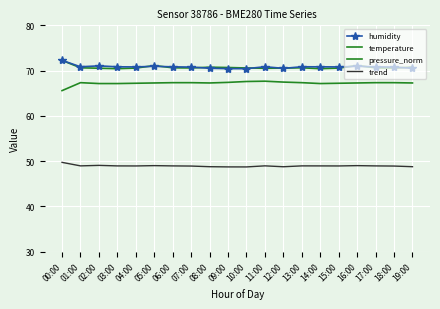

What value does the temperature series have at 12:00?

67.5